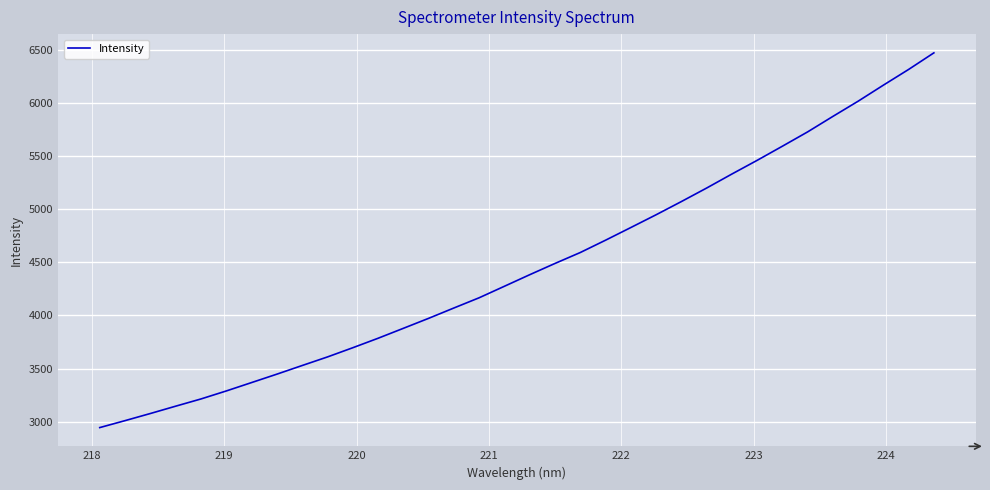

Does the chart have visible grid lines?

Yes